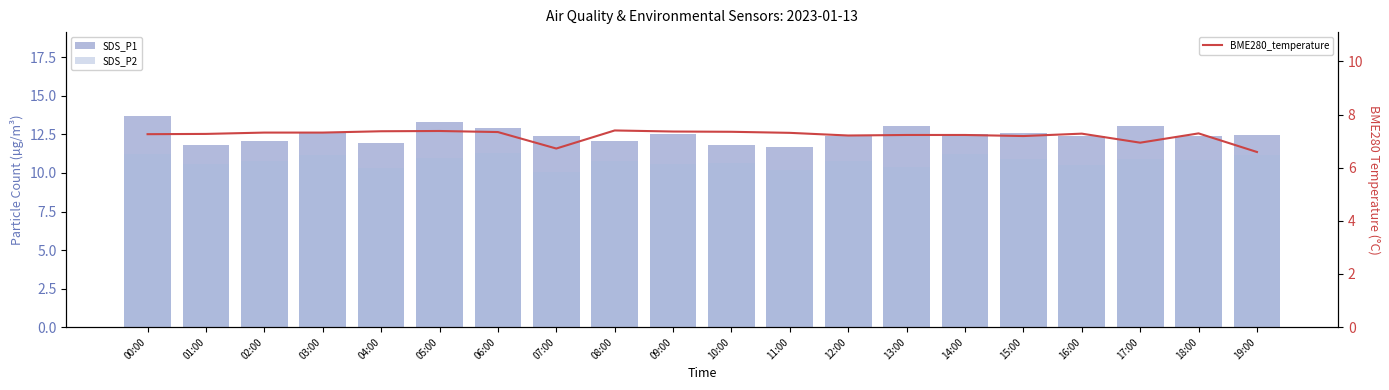

Rank the series by their maximum value, from highest to lowest.

BME280_humidity, SDS_P1, SDS_P2, BME280_temperature